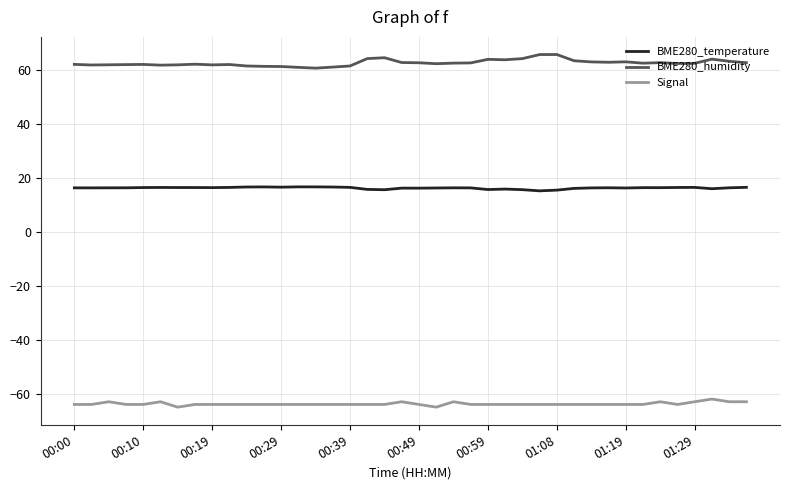

What is the greatest value displayed?

65.8